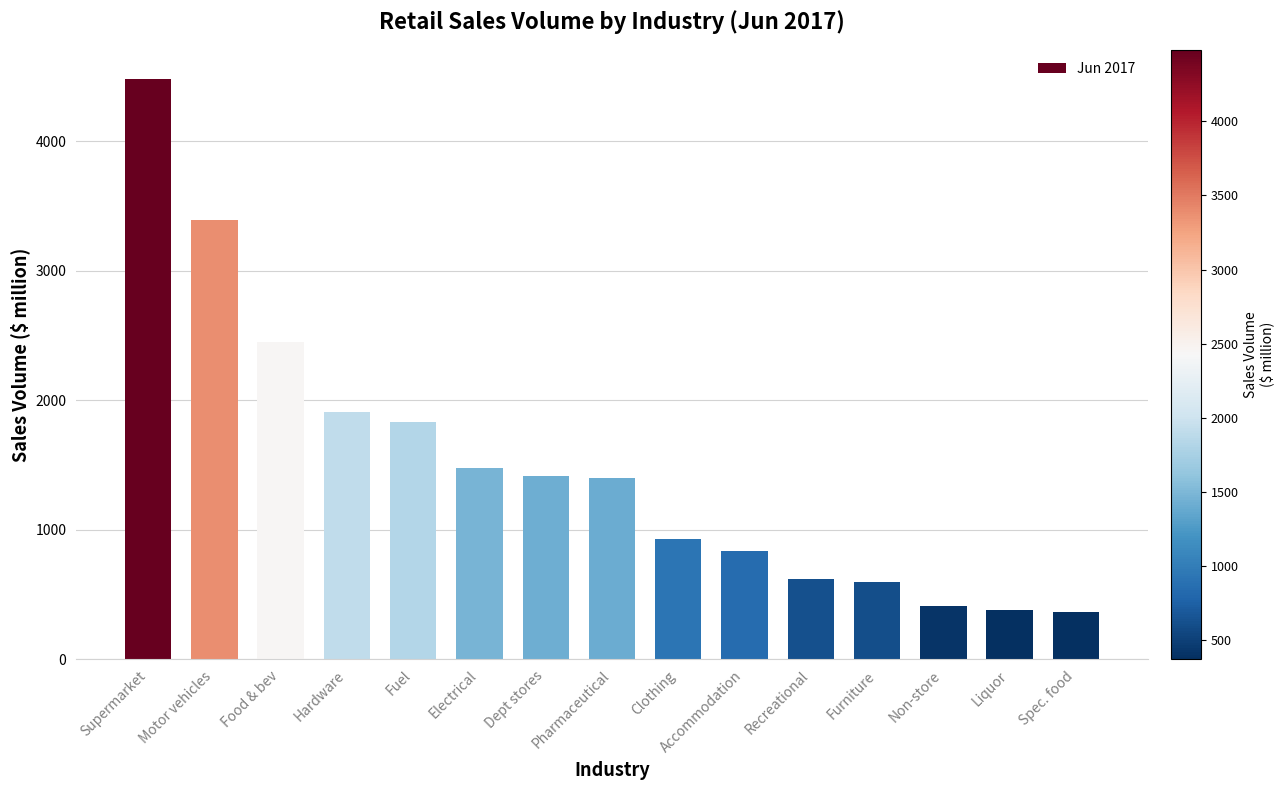

What is the average value?

1501